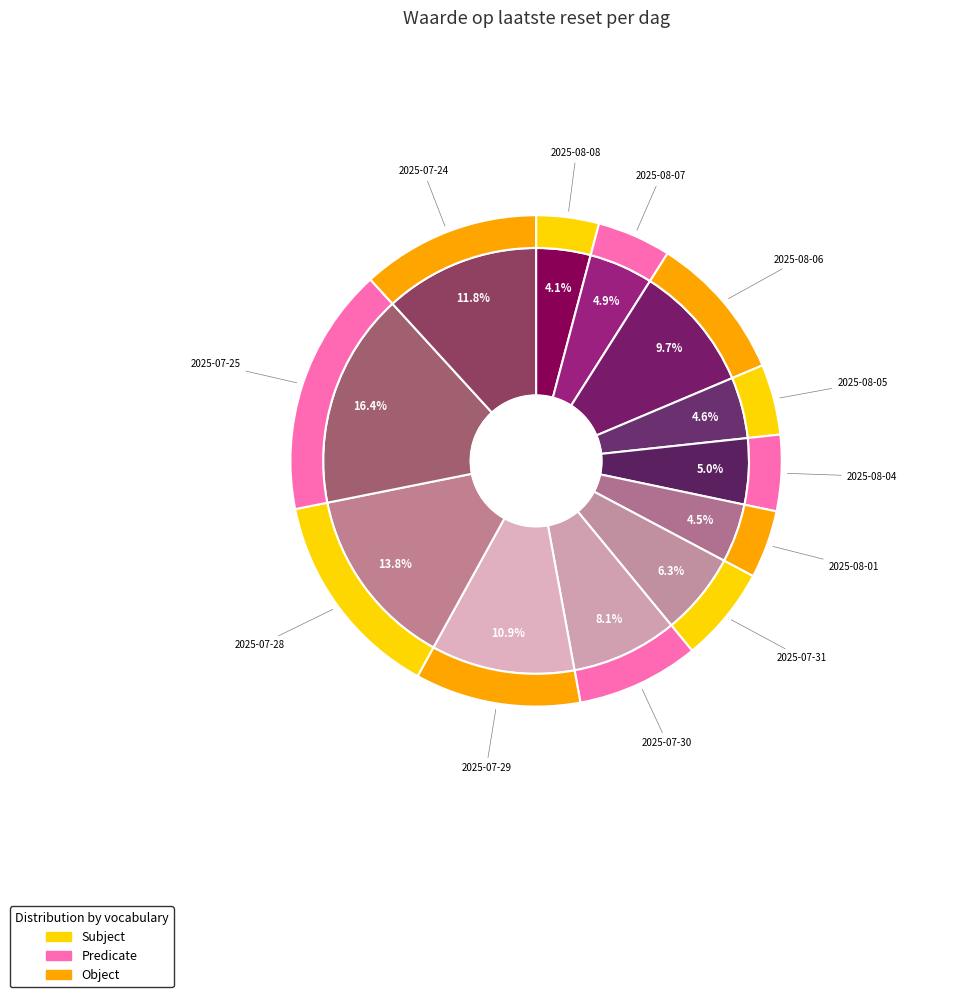

To the nearest percent, what percentage of the pie is 2025-08-05?

5%